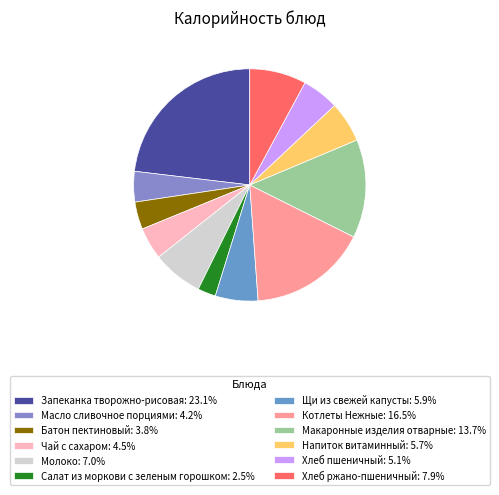

How many slices are in this pie chart?

12